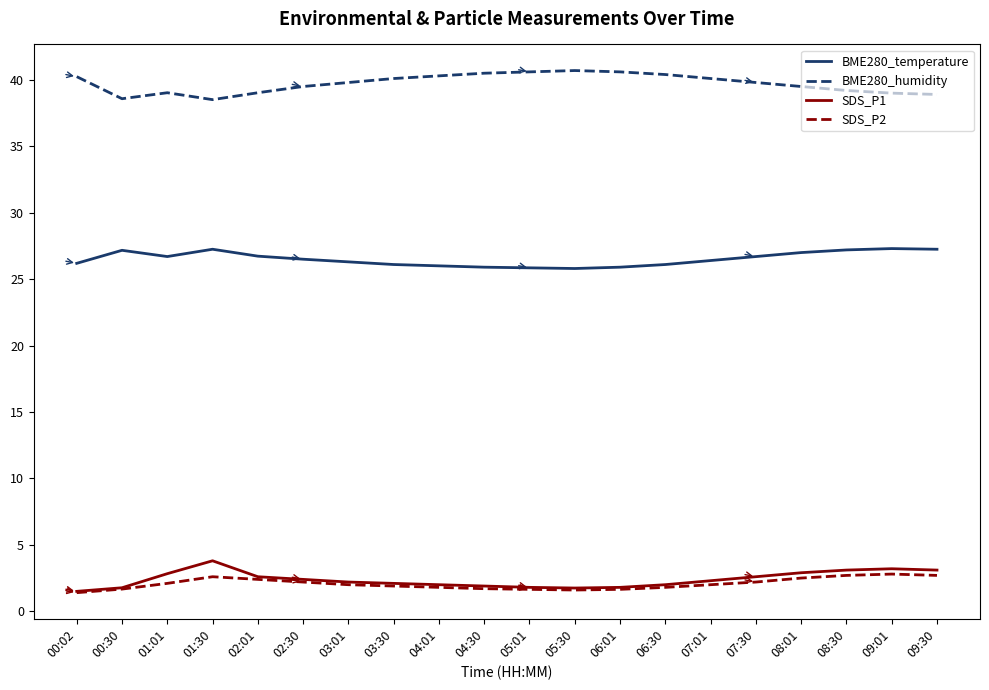

The value of BME280_humidity at 09:30 is 38.9. True or false?

True